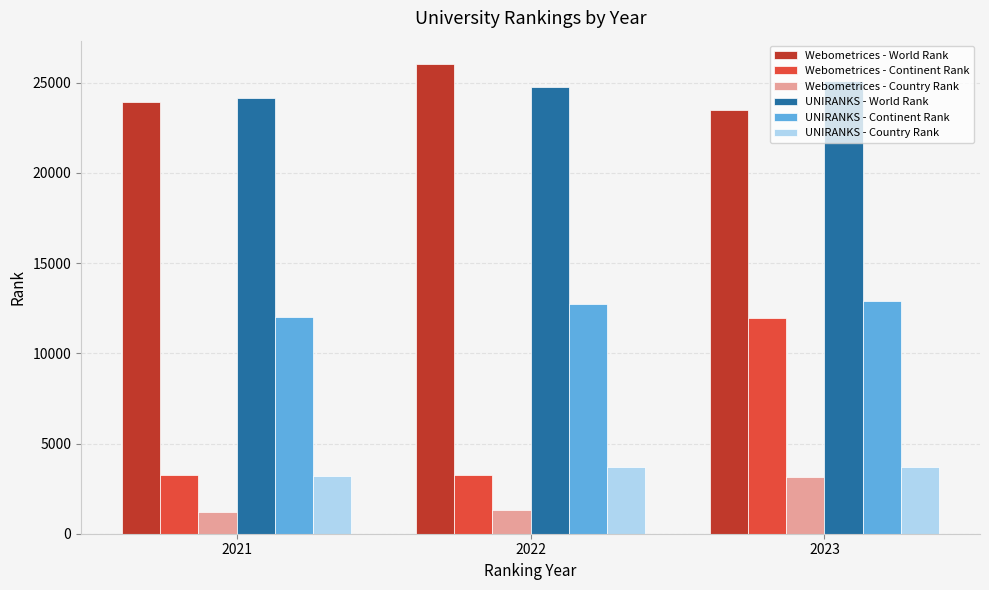

Where is Webometrices - Country Rank nearest to the value 2186?

2022